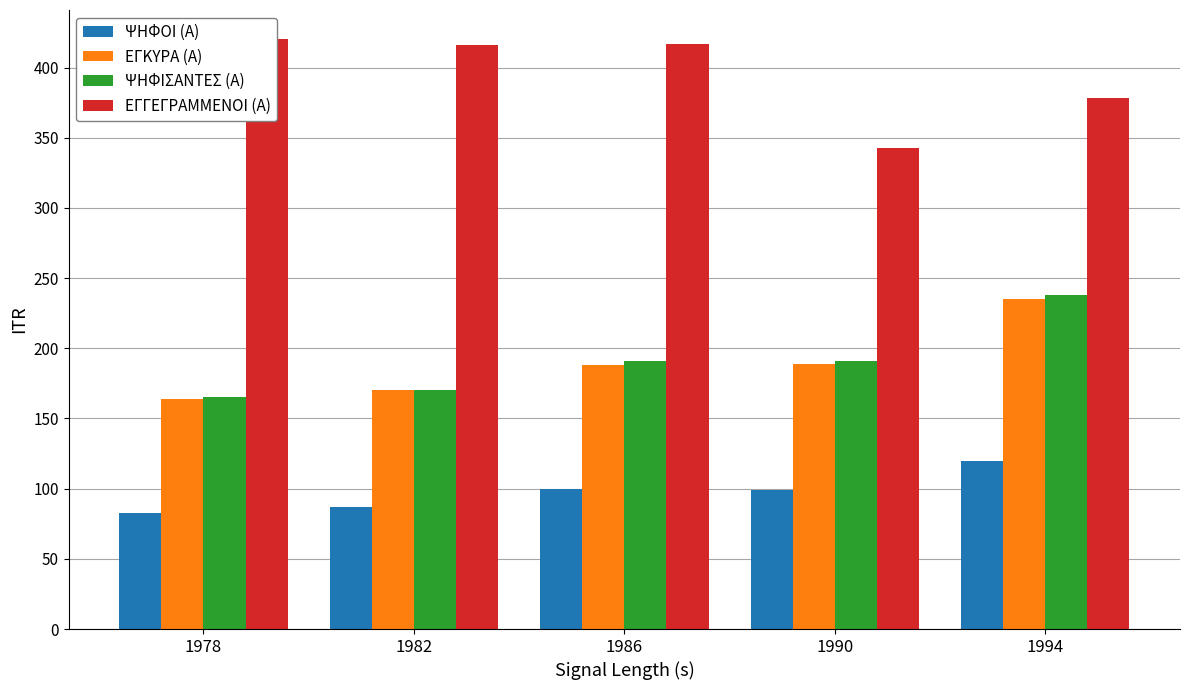

Where is ΨΗΦΟΙ (Α) nearest to the value 101?

1986